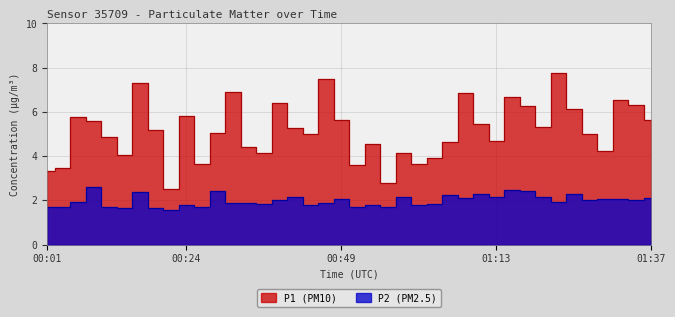

True or false: P1 and P2 intersect in this chart.

False